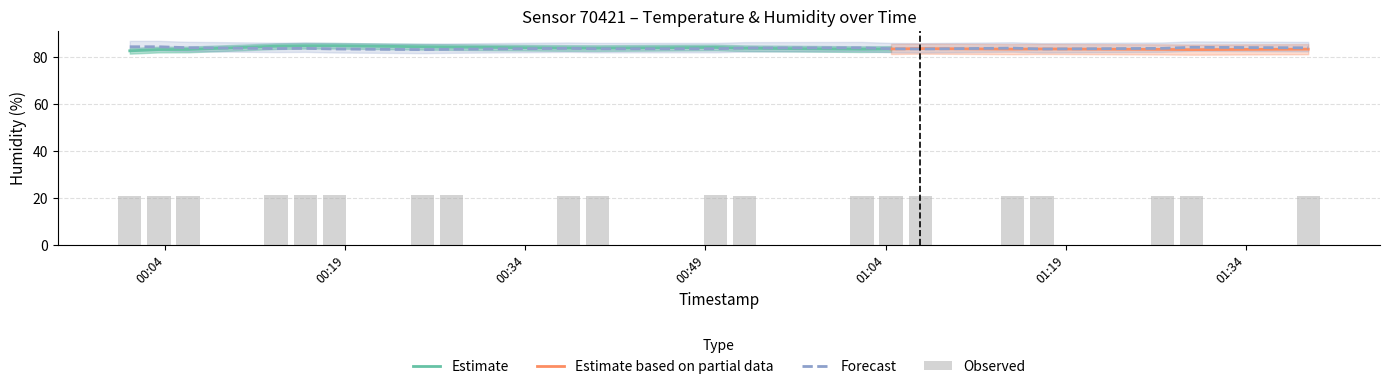

Is the value of temperature at 2023-07-02T01:06:53 greater than the value of humidity at 2023-07-02T00:52:15?

No